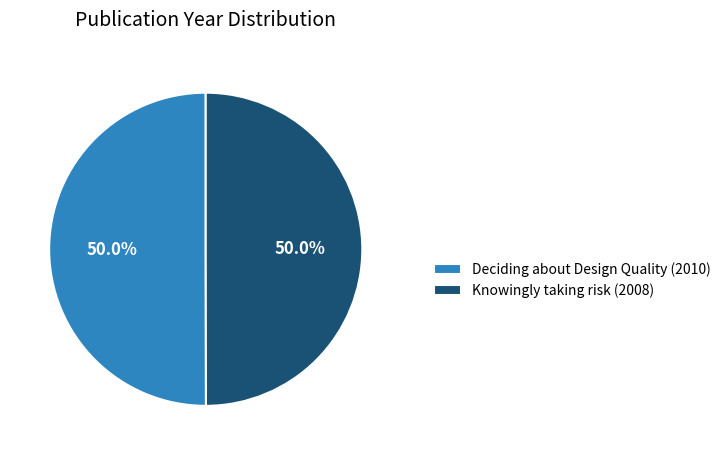

Approximately how many times larger is the value at Knowingly taking risk (2008) compared to Deciding about Design Quality (2010)?

1.0